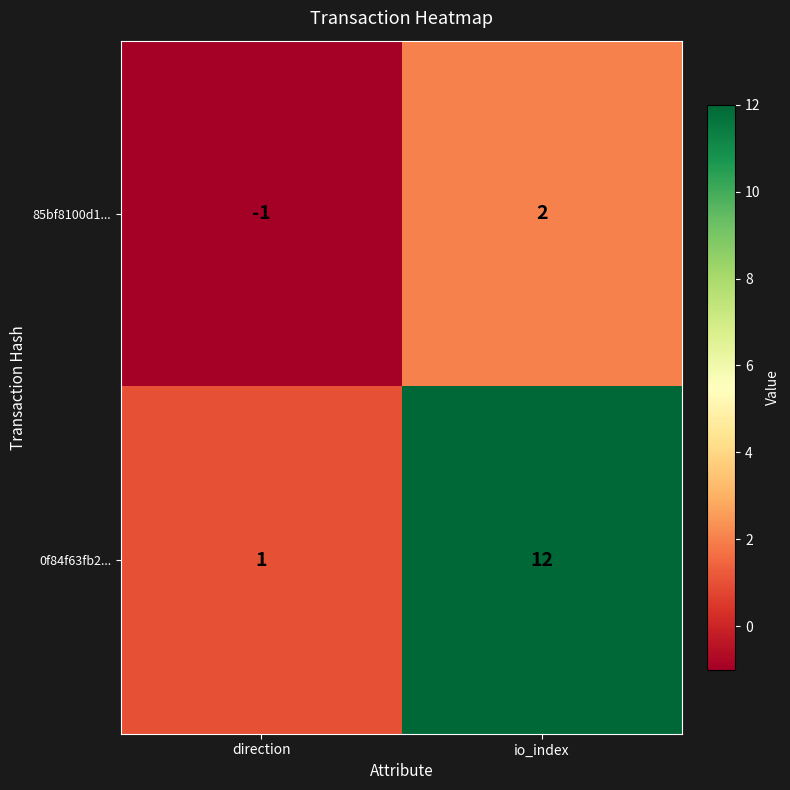

Is it true that 85bf8100d1... equals -1 at direction?

True